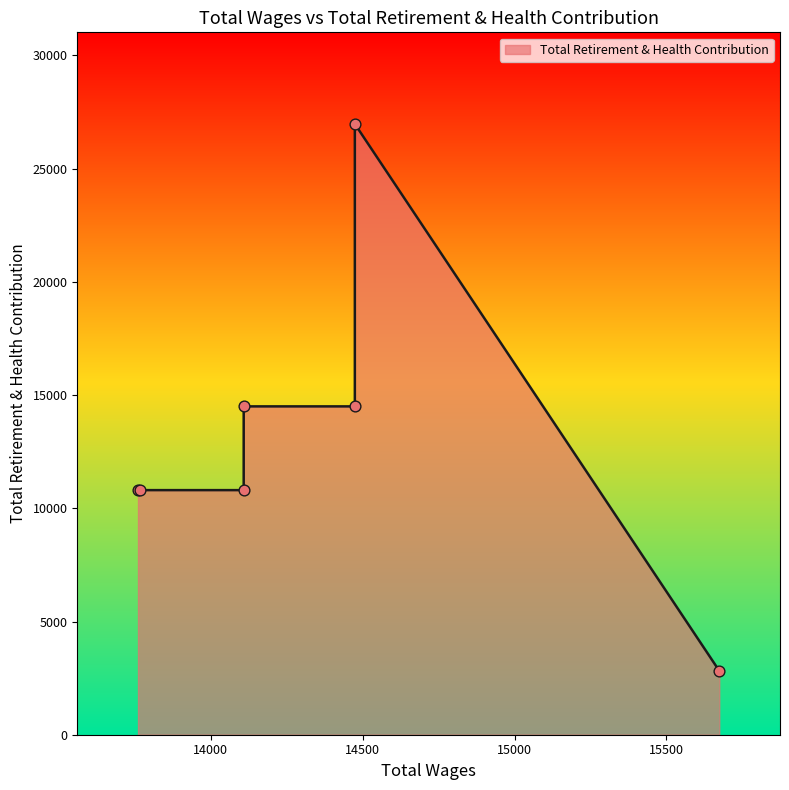

Approximately how many times larger is the value at 13766.0 compared to 15674.0?

3.8